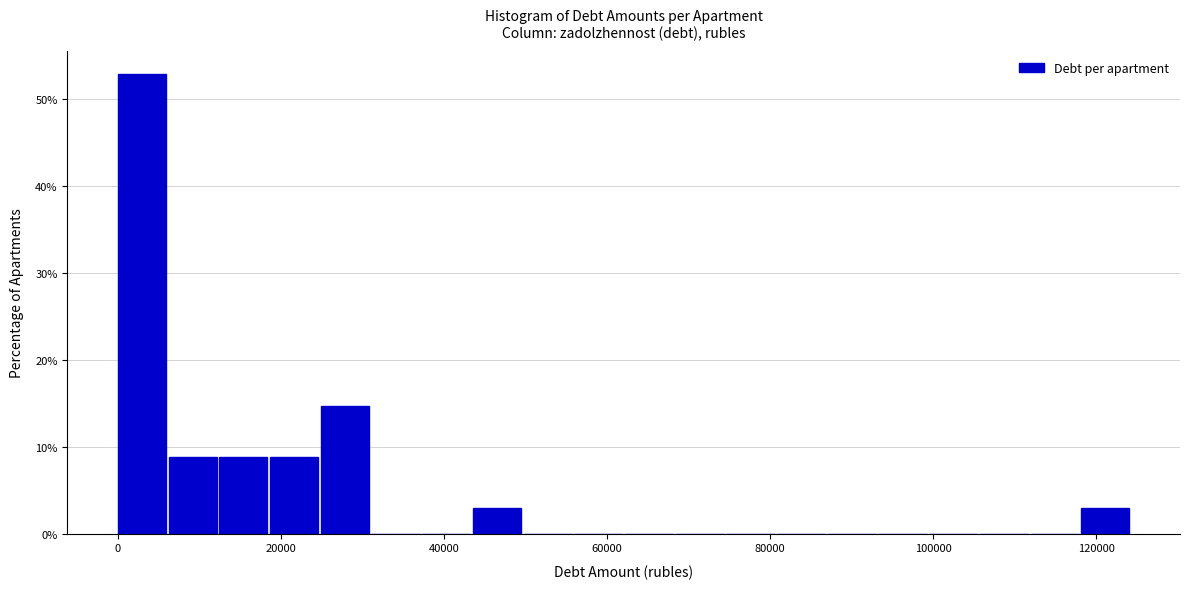

Around what value on the x-axis is the tallest bar? Give the approximate position of its centre, as read against the axis.

2000